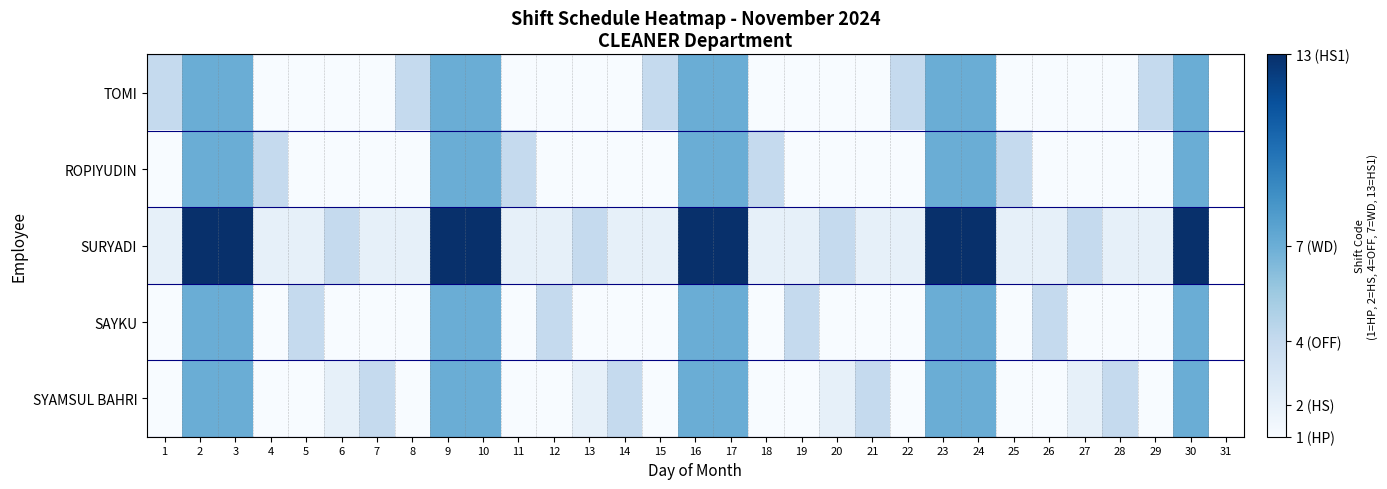

At 19, list the series in order from smallest to largest.

TOMI, ROPIYUDIN, SYAMSUL BAHRI, SURYADI, SAYKU